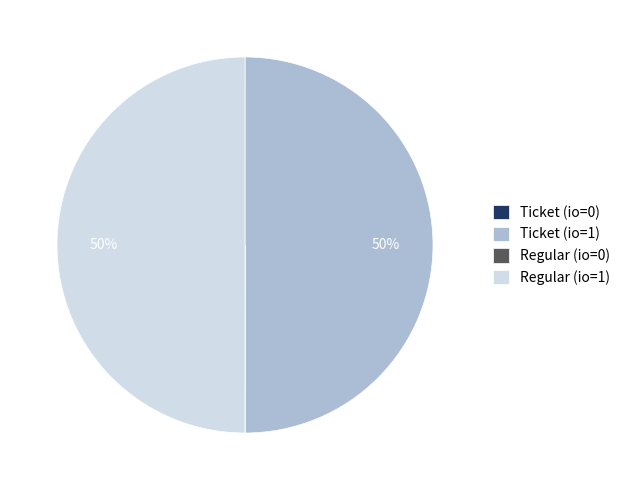

Approximately how many times larger is the value at Ticket (io=1) compared to Regular (io=1)?

1.0